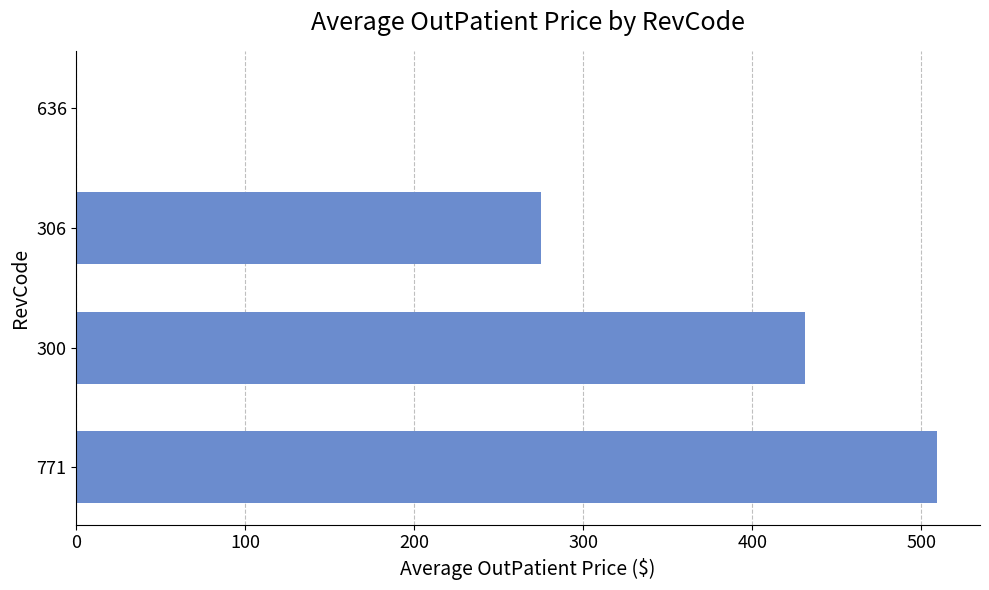

What is the sum of all values?

1215.8